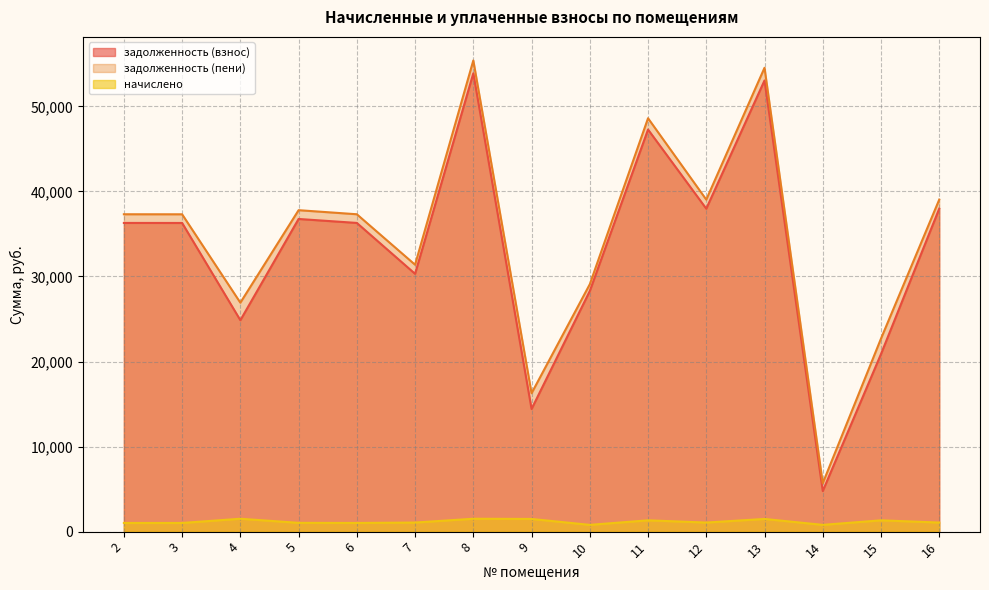

True or false: задолженность (взнос) and задолженность (пени) cross at least once.

False